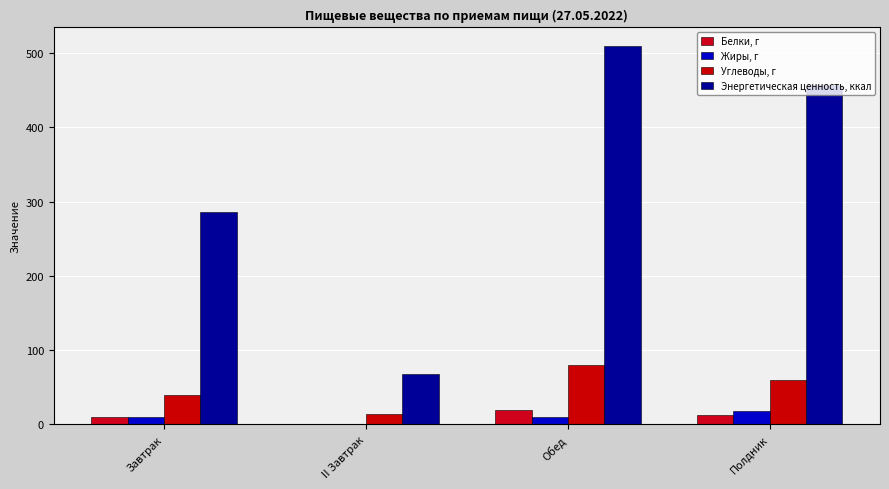

What is the smallest value displayed?

0.6